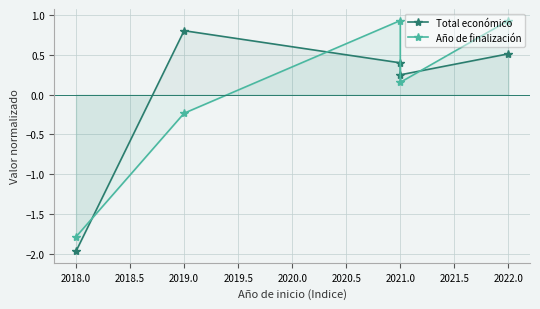

Rank the series at 2021.0 from lowest to highest value.

Total económico, Año de finalización